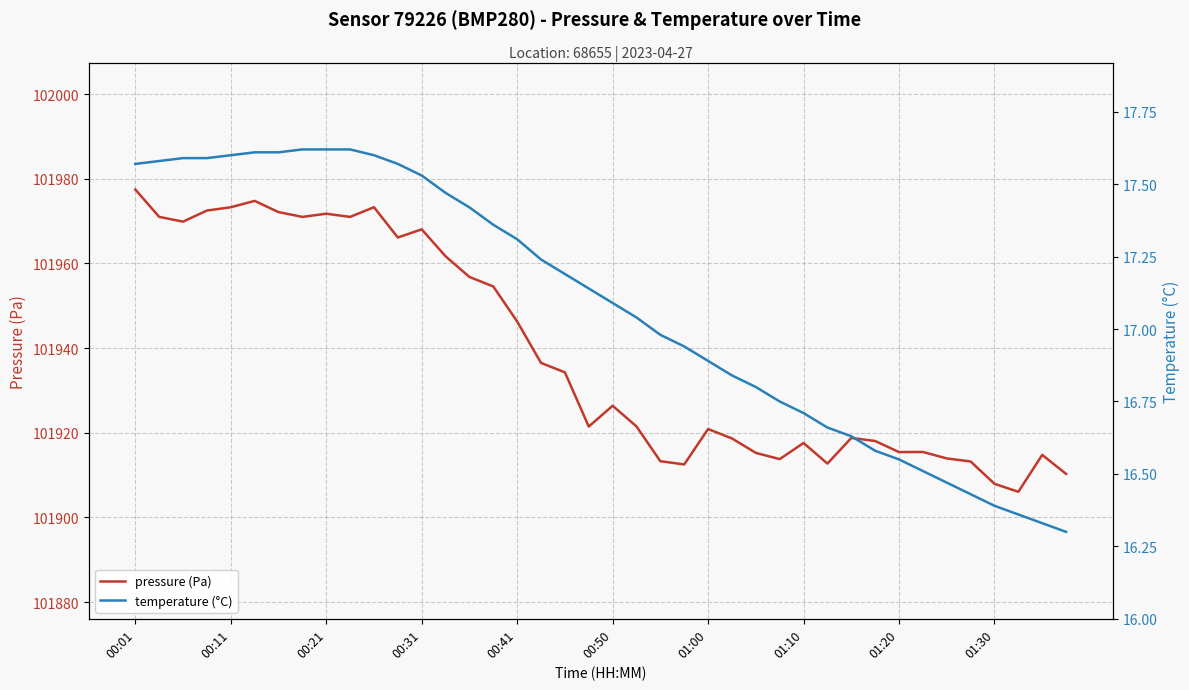

What is the lowest value of the pressure (Pa) series?

101906.1